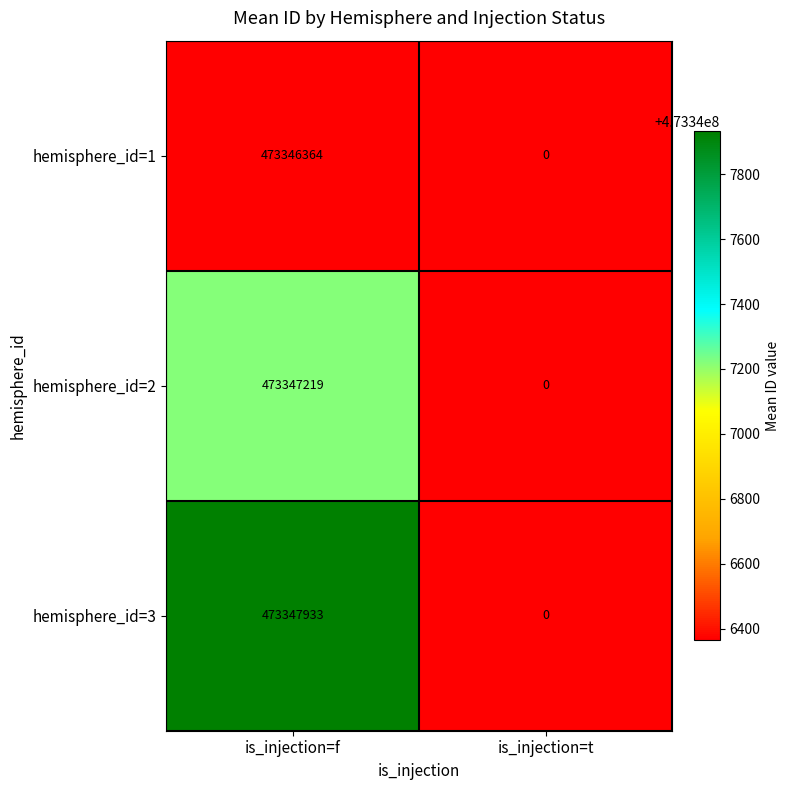

Which series has the widest spread of values?

hemisphere_id=3